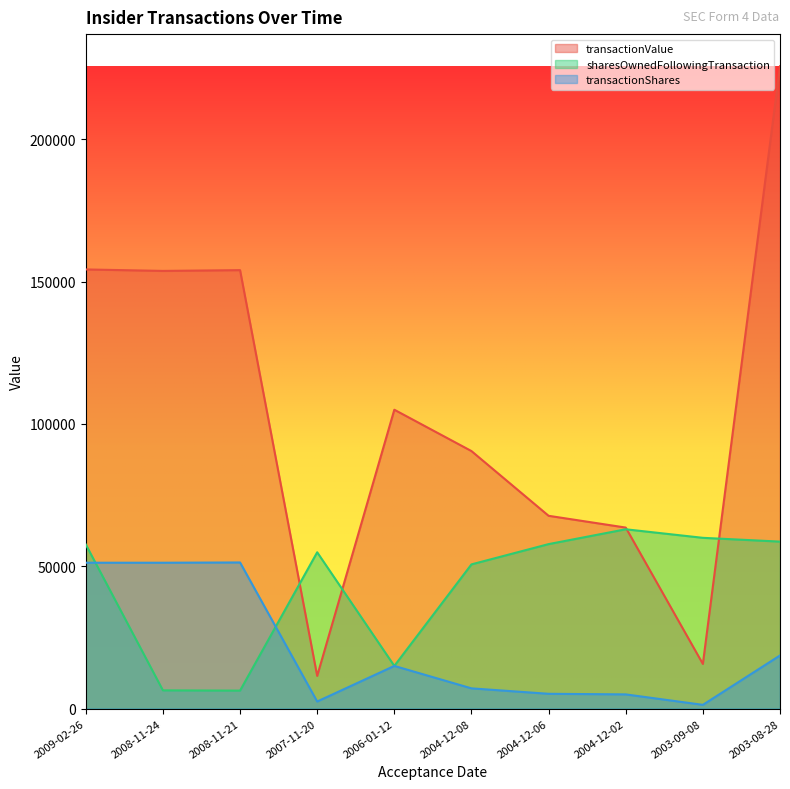

Which category has the lowest value across all series?

2003-09-08